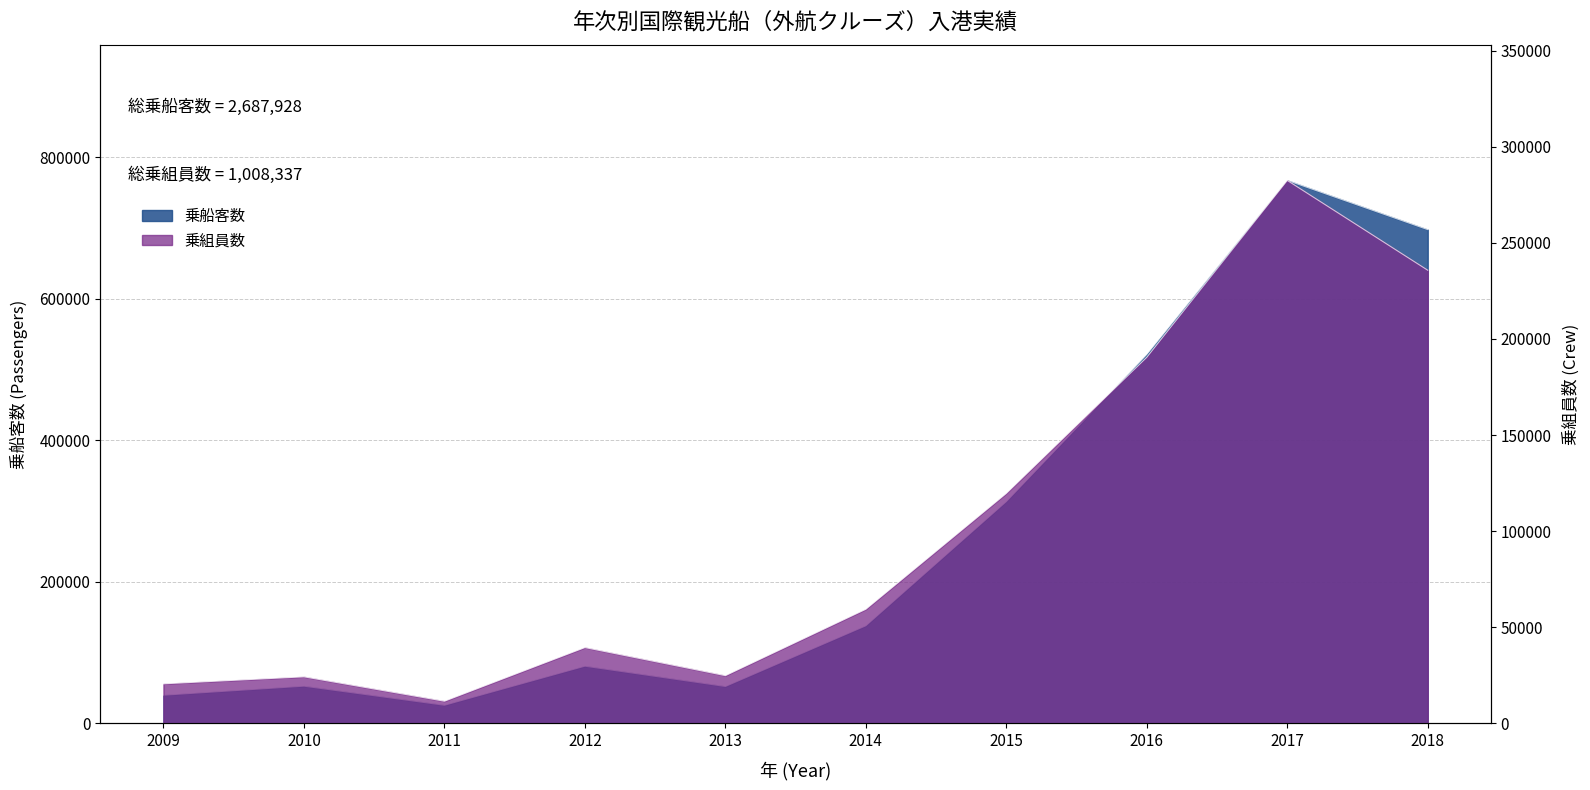

What is the highest value of the 乗船客数 series?

767056